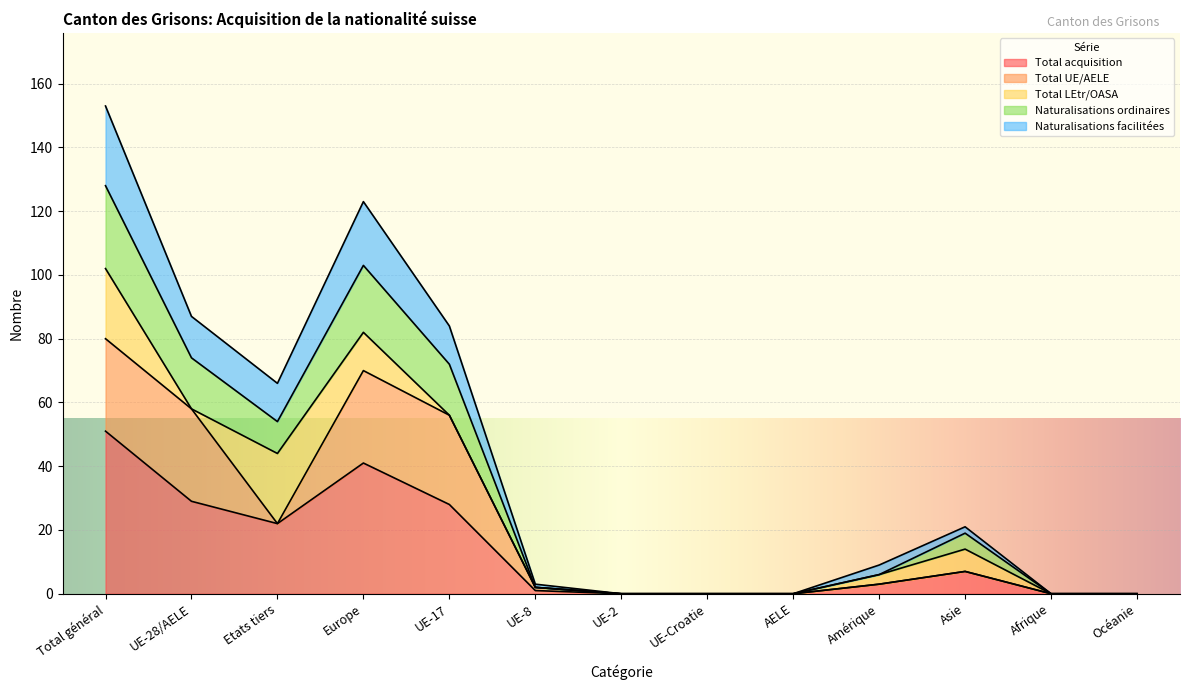

True or false: Naturalisations ordinaires has more than 0 points higher than both neighbors.

True